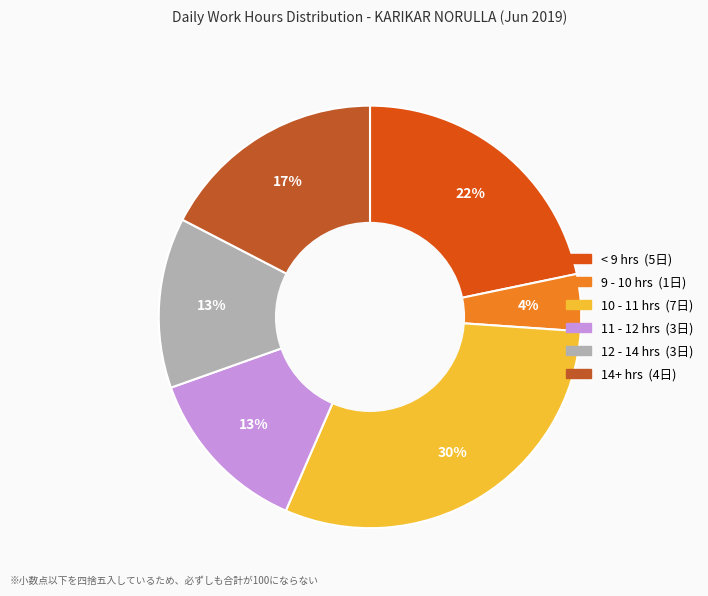

To the nearest percent, what is the difference between the largest and smallest slice percentages?

26%